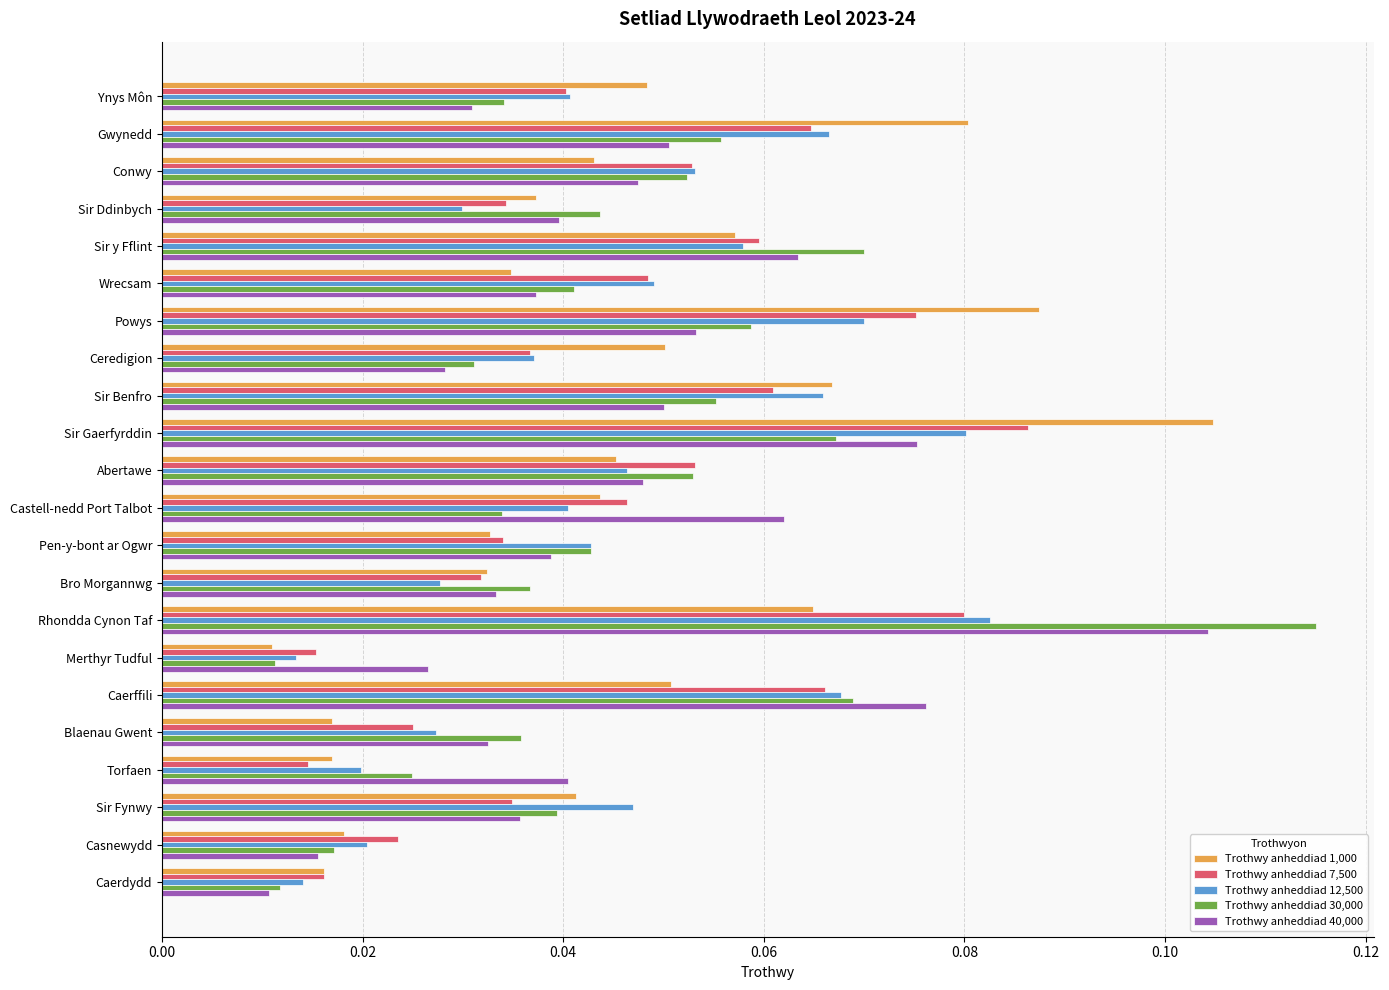

What is the sum of all Trothwy anheddiad 40,000 values?

1.0